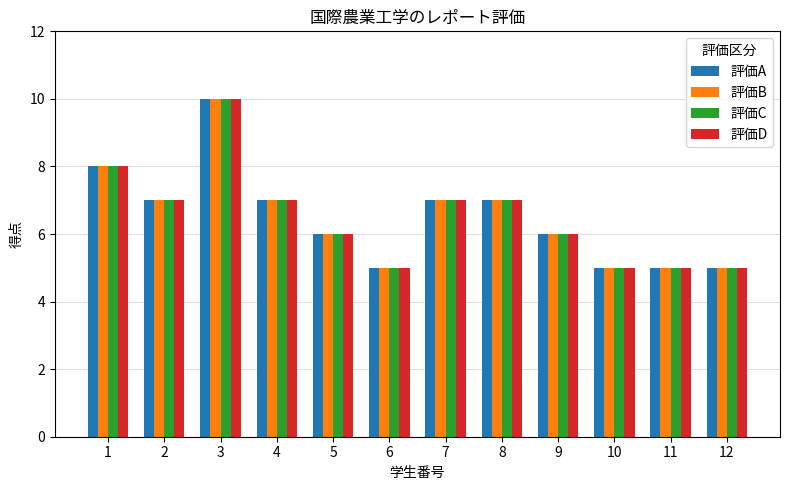

Reading left to right, what are all the values shown in this chart?

評価A: 1=8	2=7	3=10	4=7	5=6	6=5	7=7	8=7	9=6	10=5	11=5	12=5
評価B: 1=8	2=7	3=10	4=7	5=6	6=5	7=7	8=7	9=6	10=5	11=5	12=5
評価C: 1=8	2=7	3=10	4=7	5=6	6=5	7=7	8=7	9=6	10=5	11=5	12=5
評価D: 1=8	2=7	3=10	4=7	5=6	6=5	7=7	8=7	9=6	10=5	11=5	12=5